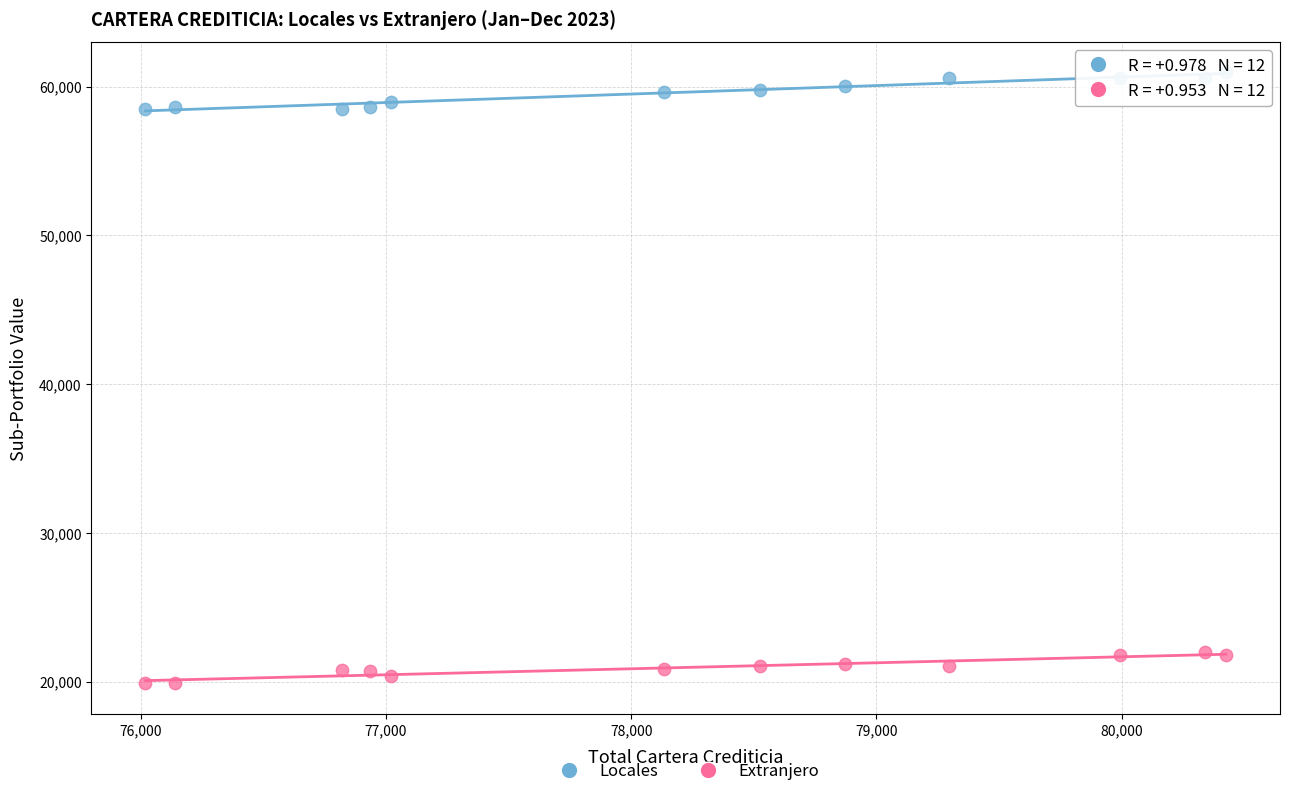

What are all the series names shown in the legend?

Locales, Extranjero